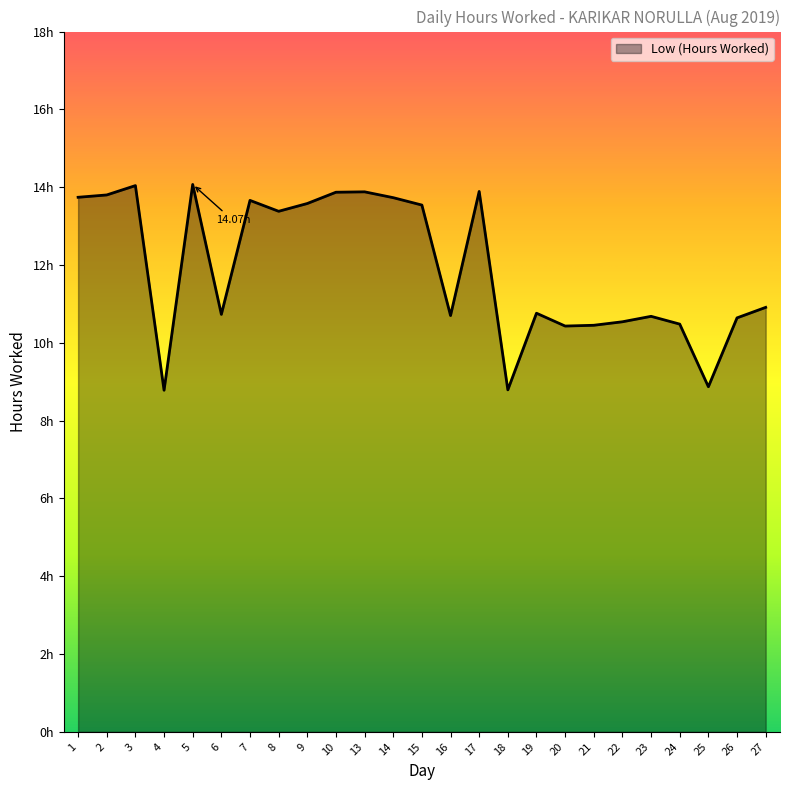

What is the difference between the maximum and minimum values?

5.3